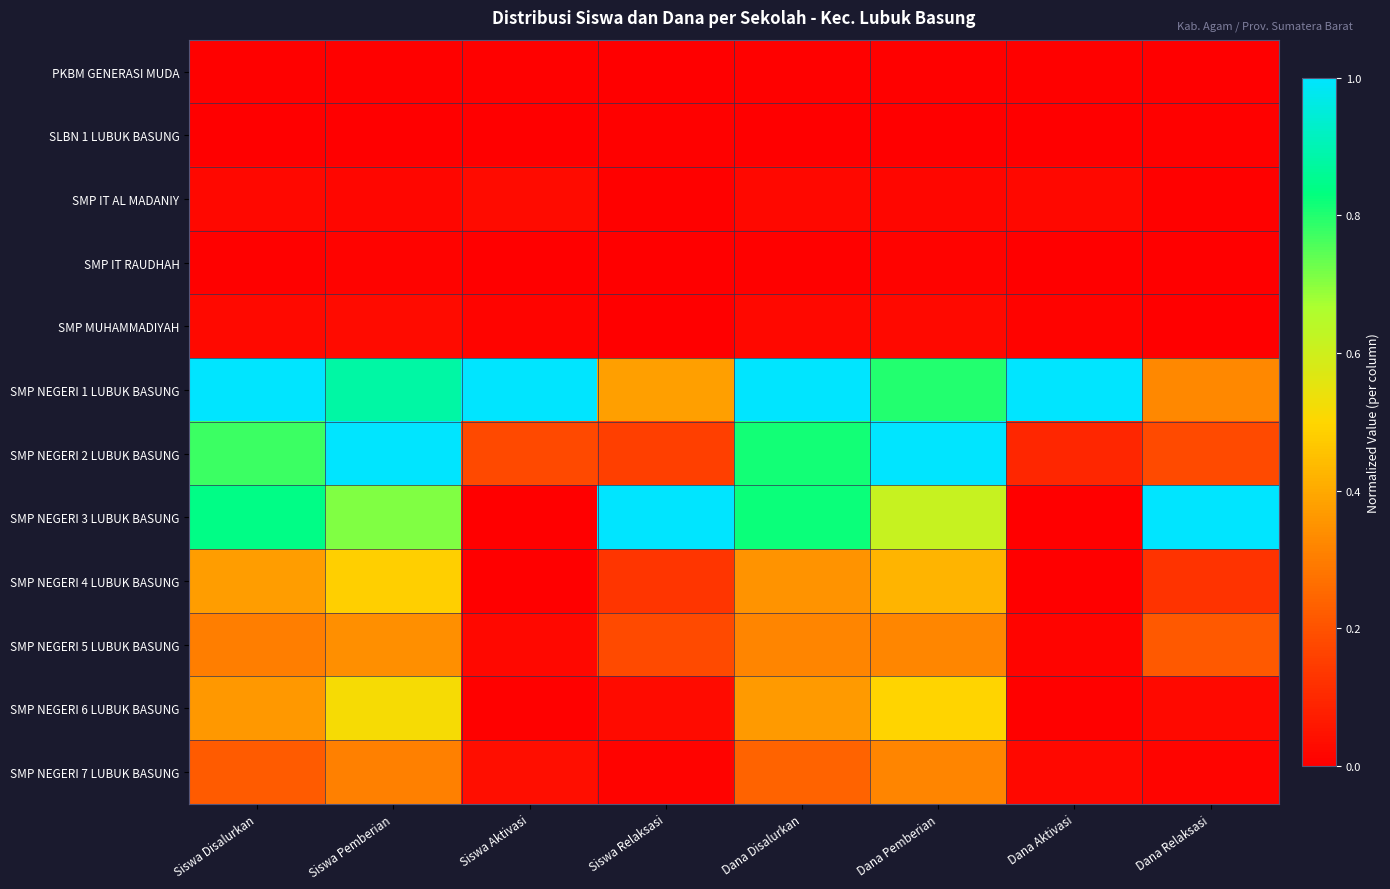

Reading right to left, list all the values displayed in this chart.

PKBM GENERASI MUDA: Dana Relaksasi=0.0	Dana Aktivasi=0.0	Dana Pemberian=0.0	Dana Disalurkan=0.0	Siswa Relaksasi=0.0	Siswa Aktivasi=0.0	Siswa Pemberian=0.0	Siswa Disalurkan=0.0
SLBN 1 LUBUK BASUNG: Dana Relaksasi=0.0	Dana Aktivasi=0.0	Dana Pemberian=0.0	Dana Disalurkan=0.0	Siswa Relaksasi=0.0	Siswa Aktivasi=0.0	Siswa Pemberian=0.0	Siswa Disalurkan=0.0
SMP IT AL MADANIY: Dana Relaksasi=0.0	Dana Aktivasi=0.0	Dana Pemberian=0.0	Dana Disalurkan=0.0	Siswa Relaksasi=0.0	Siswa Aktivasi=0.0	Siswa Pemberian=0.0	Siswa Disalurkan=0.0
SMP IT RAUDHAH: Dana Relaksasi=0.0	Dana Aktivasi=0.0	Dana Pemberian=0.0	Dana Disalurkan=0.0	Siswa Relaksasi=0.0	Siswa Aktivasi=0.0	Siswa Pemberian=0.0	Siswa Disalurkan=0.0
SMP MUHAMMADIYAH: Dana Relaksasi=0.0	Dana Aktivasi=0.0	Dana Pemberian=0.0	Dana Disalurkan=0.0	Siswa Relaksasi=0.0	Siswa Aktivasi=0.0	Siswa Pemberian=0.0	Siswa Disalurkan=0.0
SMP NEGERI 1 LUBUK BASUNG: Dana Relaksasi=0.3	Dana Aktivasi=1.0	Dana Pemberian=0.8	Dana Disalurkan=1.0	Siswa Relaksasi=0.4	Siswa Aktivasi=1.0	Siswa Pemberian=0.9	Siswa Disalurkan=1.0
SMP NEGERI 2 LUBUK BASUNG: Dana Relaksasi=0.2	Dana Aktivasi=0.1	Dana Pemberian=1.0	Dana Disalurkan=0.8	Siswa Relaksasi=0.2	Siswa Aktivasi=0.2	Siswa Pemberian=1.0	Siswa Disalurkan=0.8
SMP NEGERI 3 LUBUK BASUNG: Dana Relaksasi=1.0	Dana Aktivasi=0.0	Dana Pemberian=0.6	Dana Disalurkan=0.8	Siswa Relaksasi=1.0	Siswa Aktivasi=0.0	Siswa Pemberian=0.7	Siswa Disalurkan=0.8
SMP NEGERI 4 LUBUK BASUNG: Dana Relaksasi=0.1	Dana Aktivasi=0.0	Dana Pemberian=0.4	Dana Disalurkan=0.4	Siswa Relaksasi=0.1	Siswa Aktivasi=0.0	Siswa Pemberian=0.5	Siswa Disalurkan=0.4
SMP NEGERI 5 LUBUK BASUNG: Dana Relaksasi=0.2	Dana Aktivasi=0.0	Dana Pemberian=0.3	Dana Disalurkan=0.3	Siswa Relaksasi=0.2	Siswa Aktivasi=0.0	Siswa Pemberian=0.3	Siswa Disalurkan=0.3
SMP NEGERI 6 LUBUK BASUNG: Dana Relaksasi=0.0	Dana Aktivasi=0.0	Dana Pemberian=0.5	Dana Disalurkan=0.4	Siswa Relaksasi=0.0	Siswa Aktivasi=0.0	Siswa Pemberian=0.5	Siswa Disalurkan=0.4
SMP NEGERI 7 LUBUK BASUNG: Dana Relaksasi=0.0	Dana Aktivasi=0.0	Dana Pemberian=0.3	Dana Disalurkan=0.2	Siswa Relaksasi=0.0	Siswa Aktivasi=0.0	Siswa Pemberian=0.3	Siswa Disalurkan=0.2